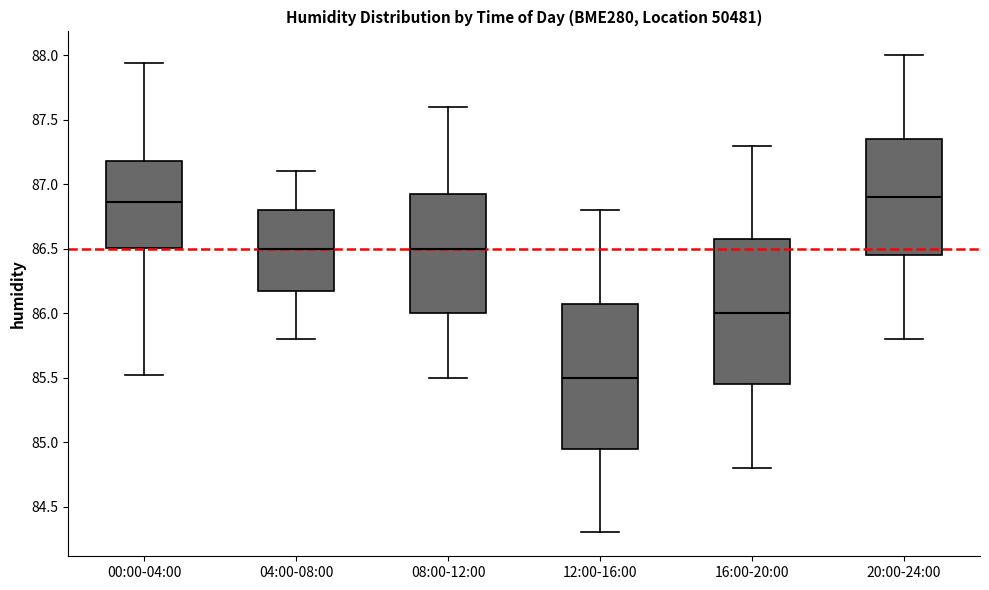

Reading left to right, read every box against the y-axis: the position of its median line, the range the box covers, and the ends of its whiskers. The values are not printed on the chart, so give them approximately, as read against the axis.

00:00-04:00: median 86.85, box 86.50 to 87.20, whiskers 85.50 to 87.95
04:00-08:00: median 86.50, box 86.20 to 86.80, whiskers 85.80 to 87.10
08:00-12:00: median 86.50, box 86.00 to 86.95, whiskers 85.50 to 87.60
12:00-16:00: median 85.50, box 84.95 to 86.10, whiskers 84.30 to 86.80
16:00-20:00: median 86.00, box 85.45 to 86.60, whiskers 84.80 to 87.30
20:00-24:00: median 86.90, box 86.45 to 87.35, whiskers 85.80 to 88.00